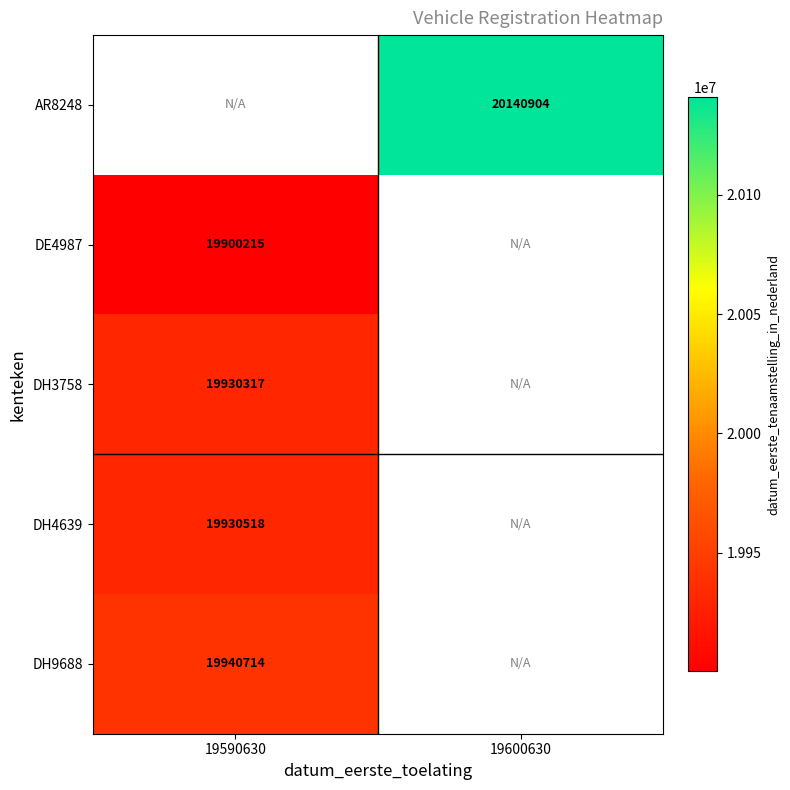

Is it true that DE4987 equals 12110090.1 at 19590630?

False